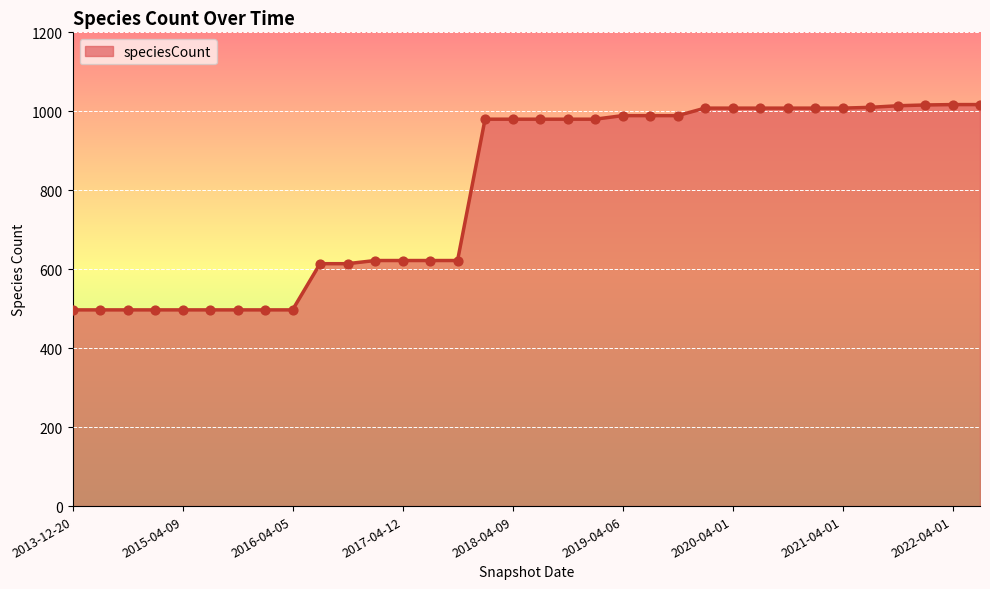

What is the minimum value shown in the chart?

497